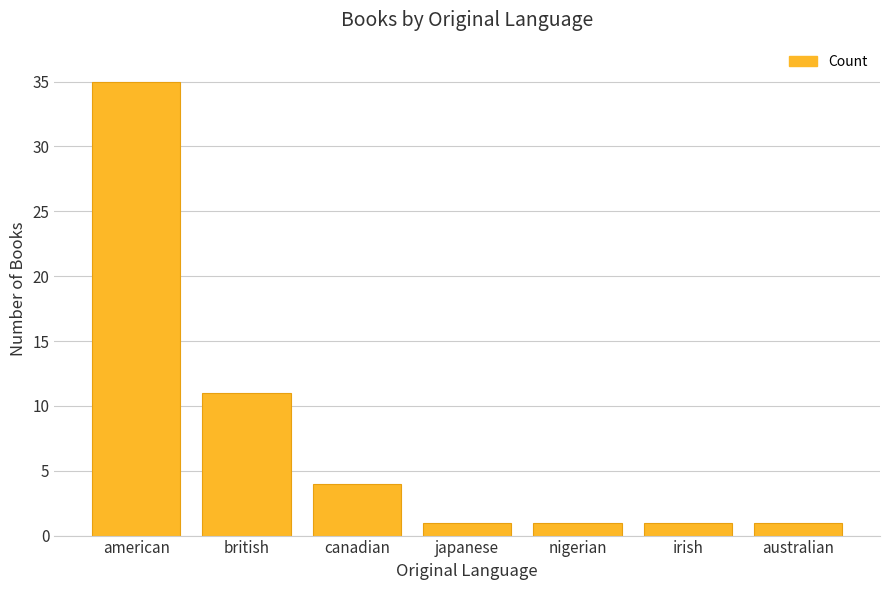

Reading left to right, transcribe all the data shown in this chart.

american=35	british=11	canadian=4	japanese=1	nigerian=1	irish=1	australian=1